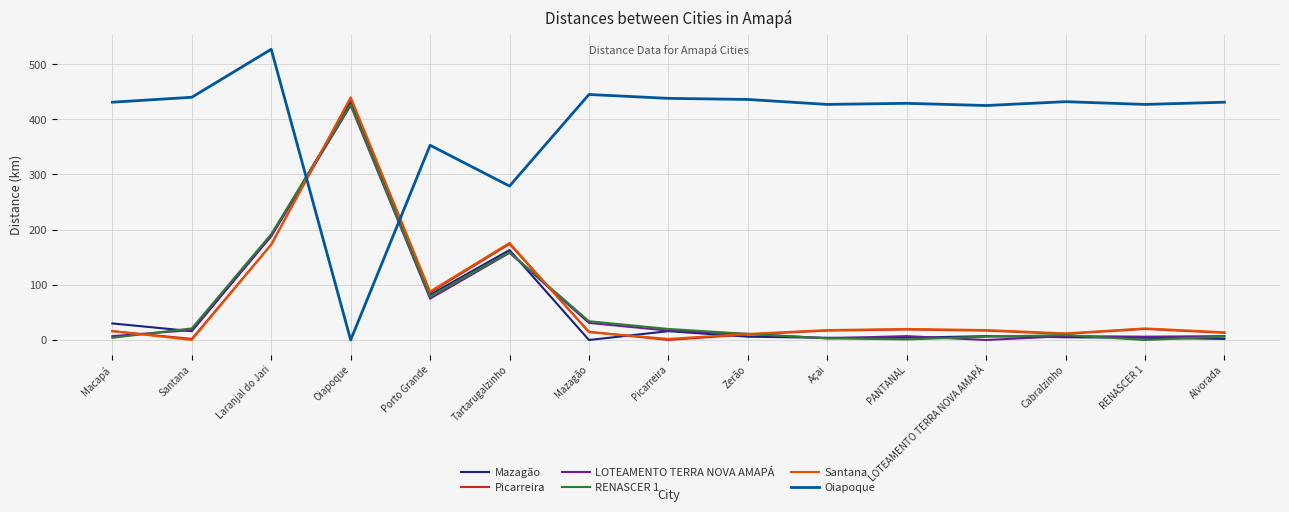

The value of Picarreira at Macapá is 16. True or false?

True